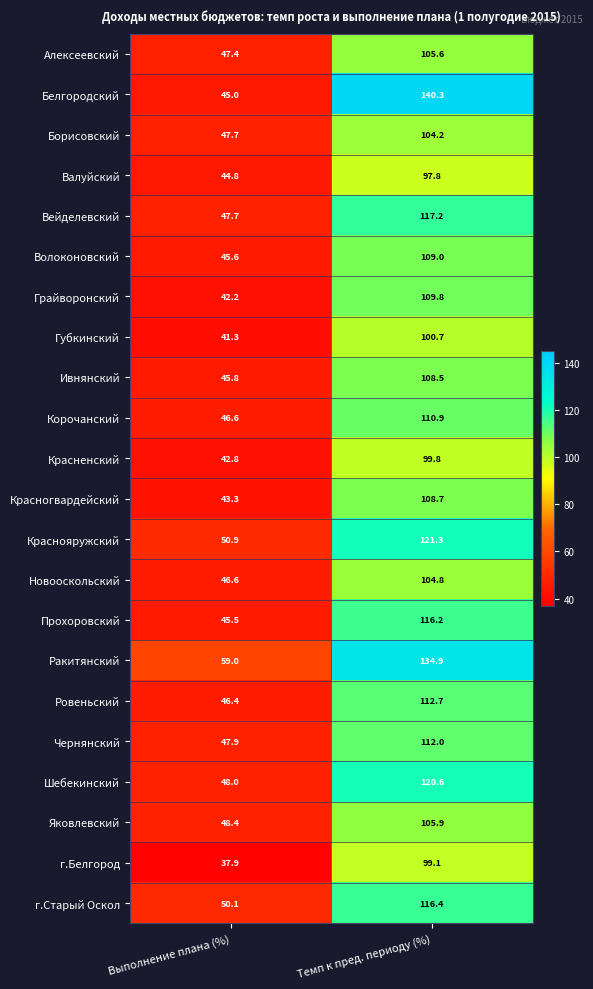

The value of Ровеньский at Темп к пред. периоду (%) is 112.7. True or false?

True